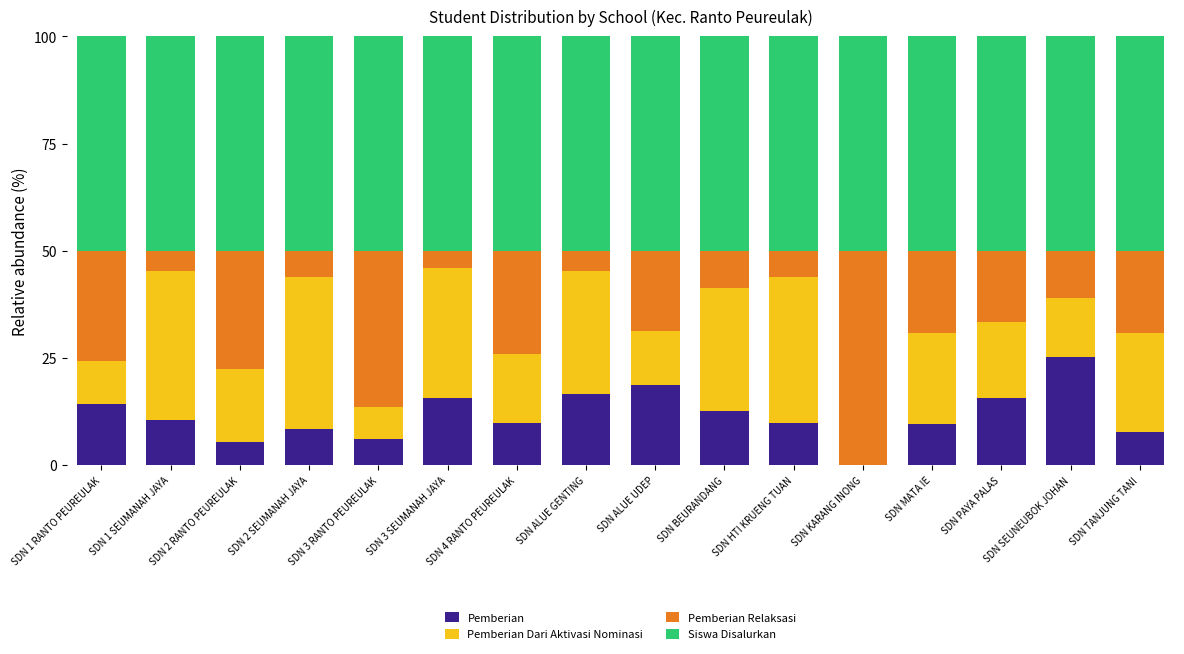

The value of Pemberian at SDN TANJUNG TANI is 7.8. True or false?

True